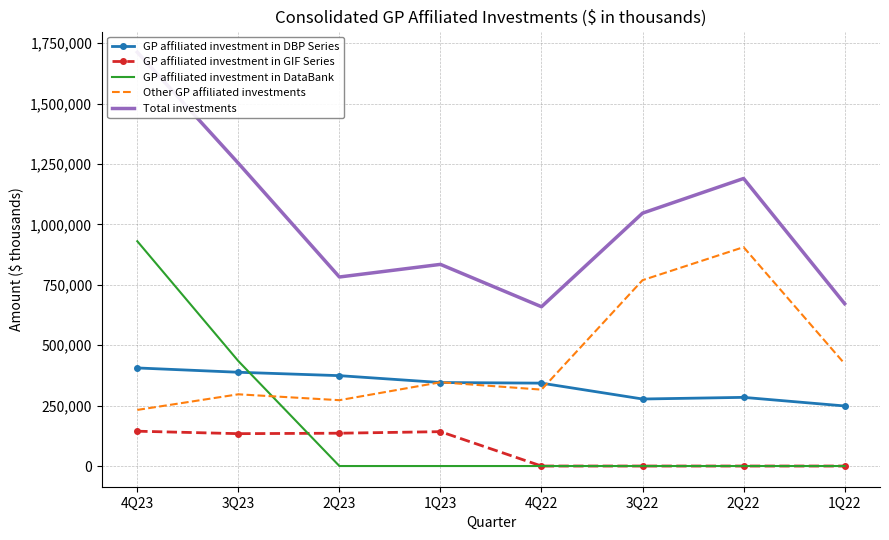

What is the difference between the second highest and minimum values in the Other GP affiliated investments series?

537138